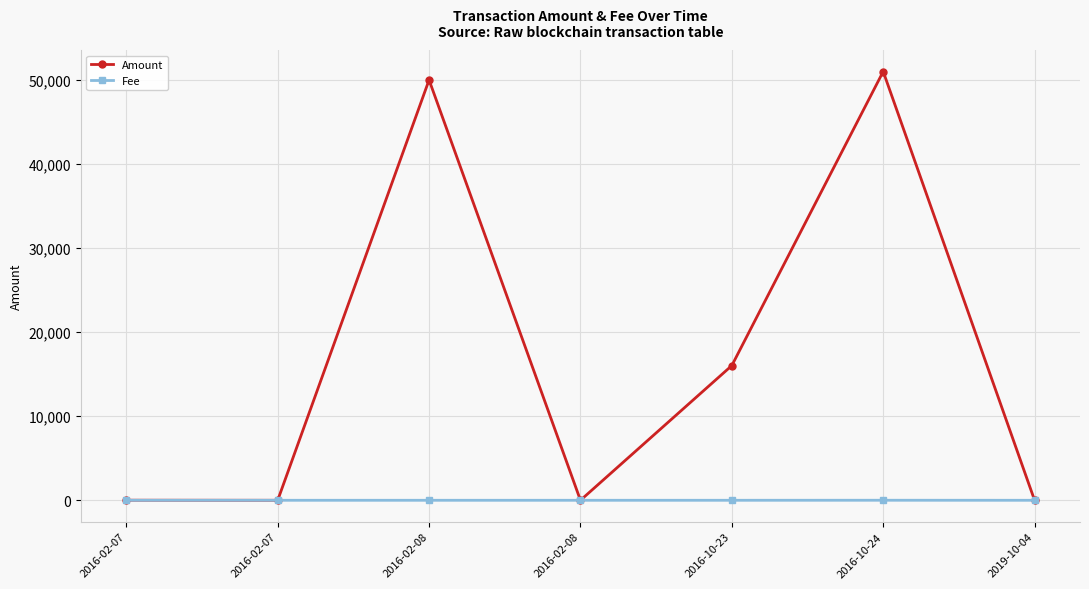

Between which two adjacent categories do Amount and Fee first intersect?

2016-02-07 and 2016-02-07